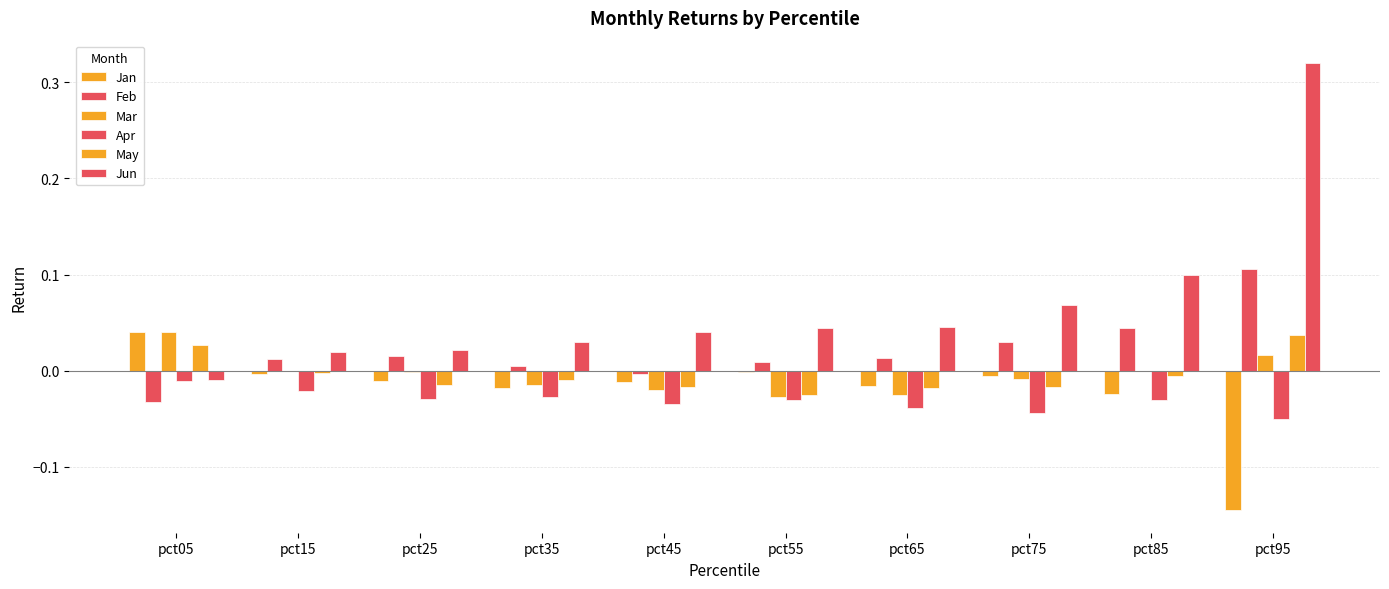

At which category is the sum across all series the highest?

pct95